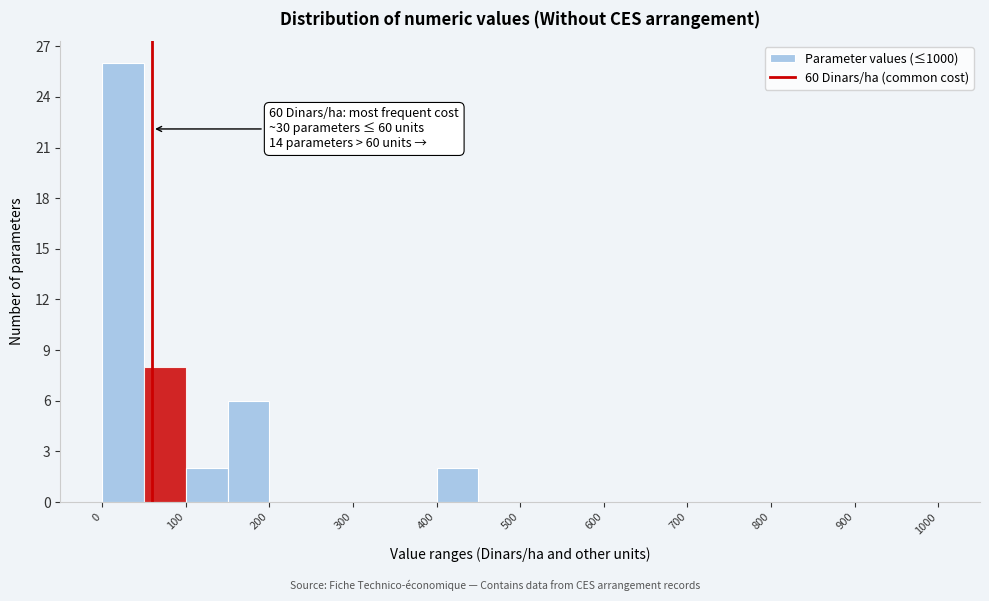

Which range on the x-axis has the tallest bar?

0 to 50